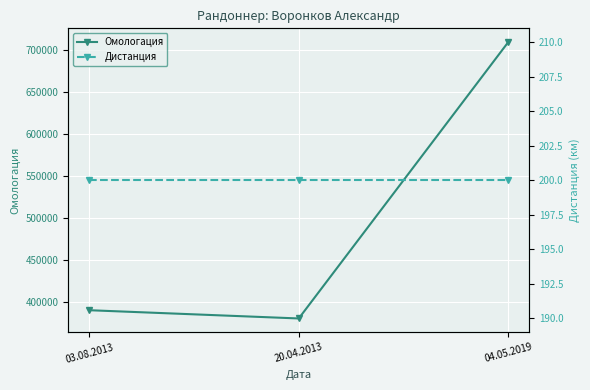

At which category is the sum across all series the highest?

04.05.2019